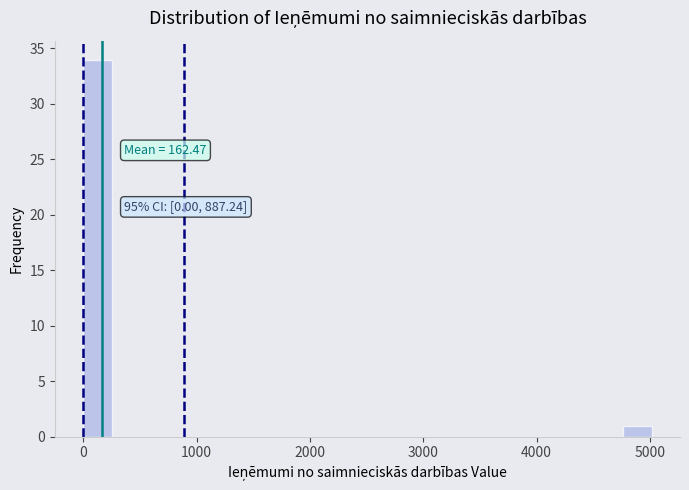

Around what value on the x-axis is the tallest bar? Give the approximate position of its centre, as read against the axis.

100